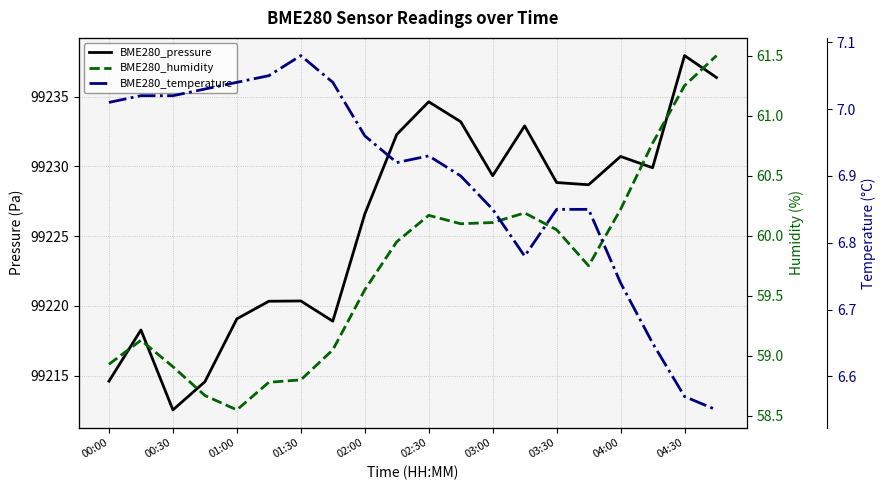

At which category is the sum across all series the highest?

04:30